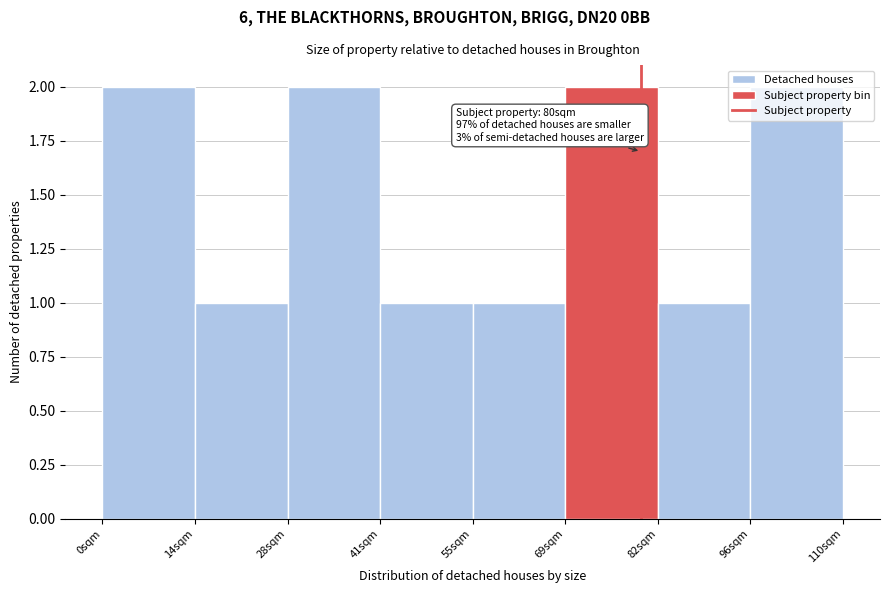

Is it true that the value at 14sqm is 1?

True